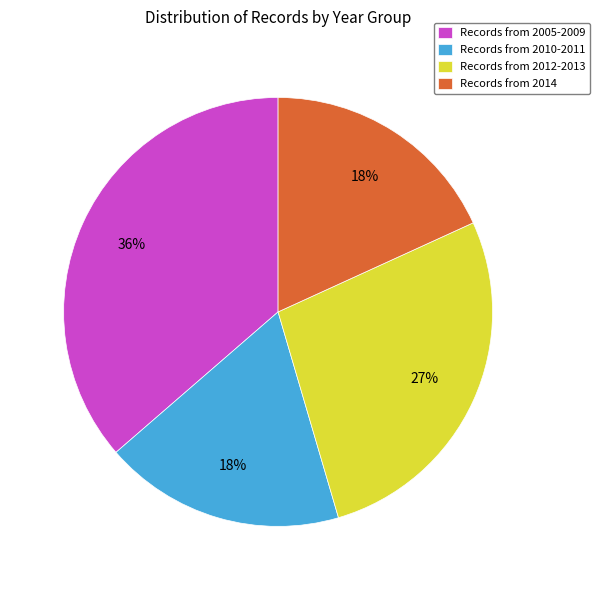

To the nearest percent, what is the combined percentage of Records from 2014 and Records from 2010-2011?

36%